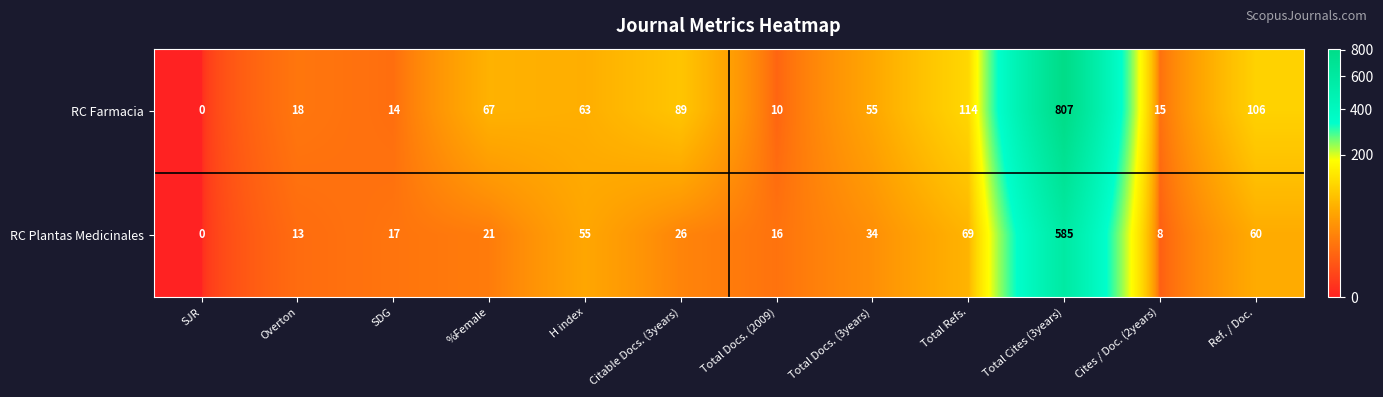

The value of RC Farmacia at Overton is 18. True or false?

True